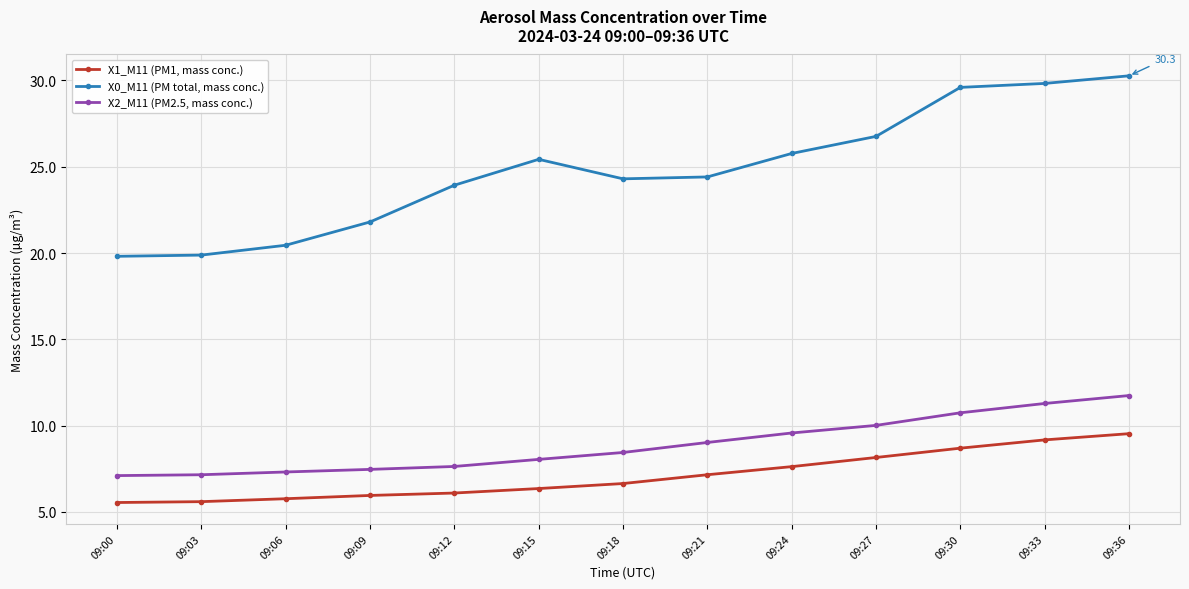

What is the difference between the maximum and minimum values in the X1_M11 (PM1, mass conc.) series?

4.0